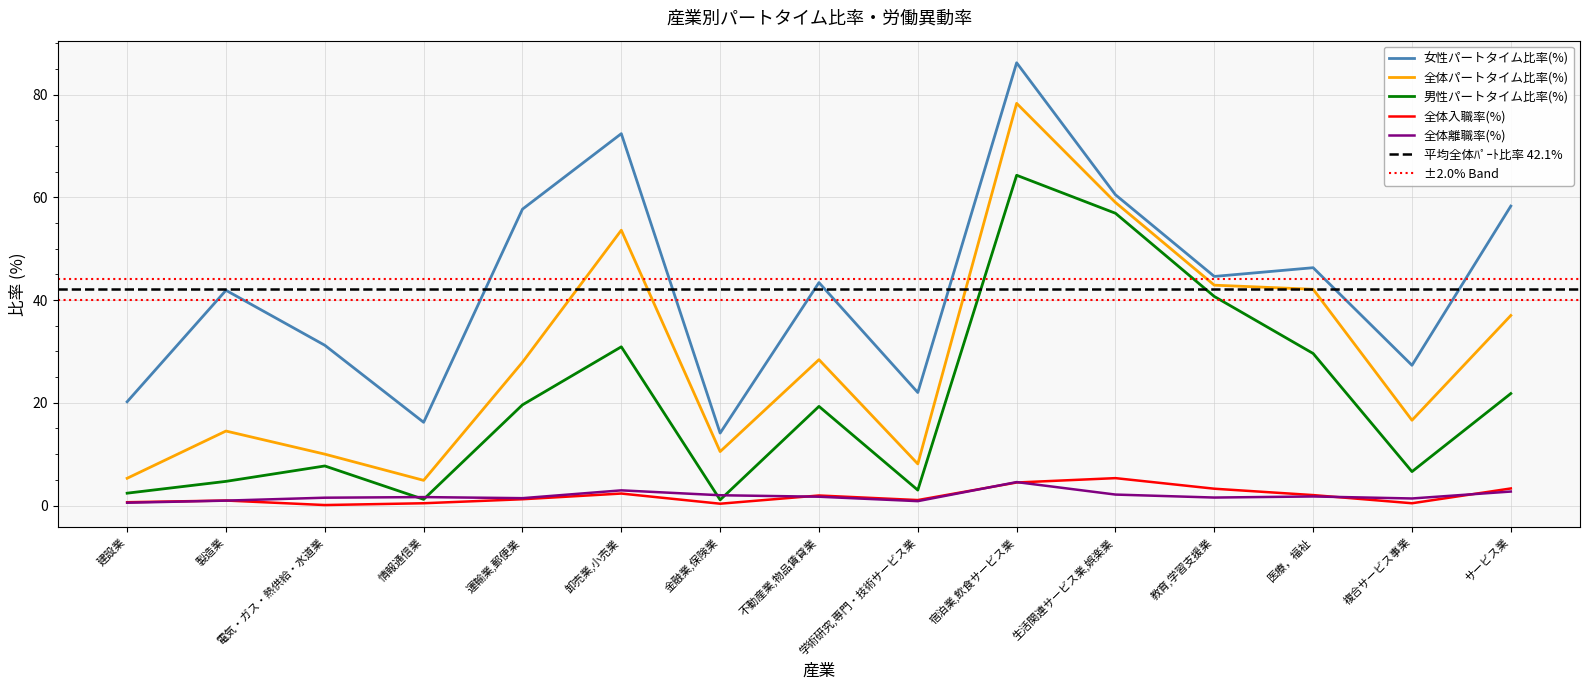

True or false: 女性パートタイム比率(%) and 全体入職率(%) cross at least once.

False